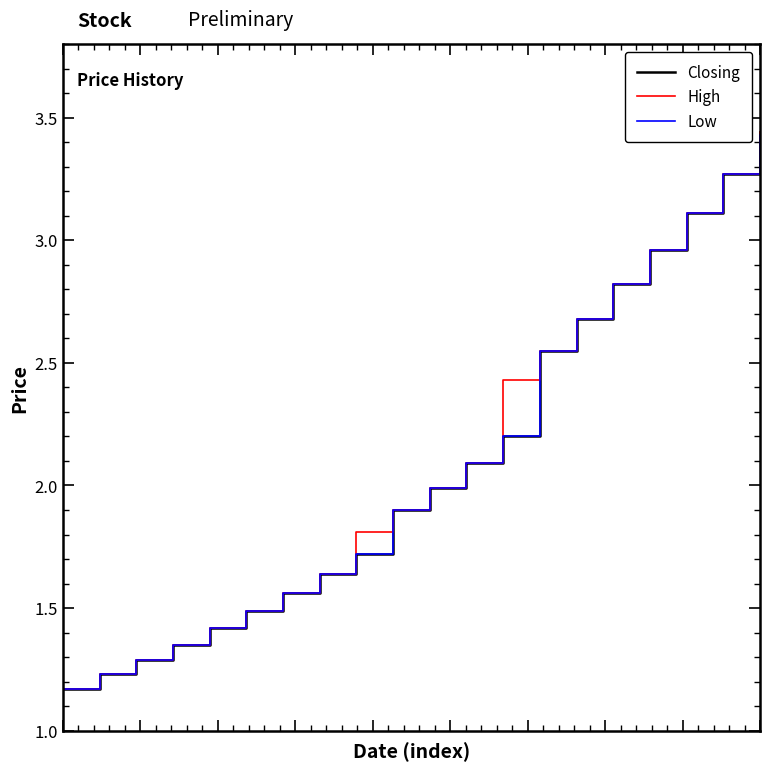

Reading left to right, what are all the values shown in this chart?

Closing: 0=1.2	1=1.2	2=1.3	3=1.4	4=1.4	5=1.5	6=1.6	7=1.6	8=1.7	9=1.9	10=2.0	11=2.1	12=2.2	13=2.5	14=2.7	15=2.8	16=3.0	17=3.1	18=3.3	19=3.4
High: 0=1.2	1=1.2	2=1.3	3=1.4	4=1.4	5=1.5	6=1.6	7=1.6	8=1.8	9=1.9	10=2.0	11=2.1	12=2.4	13=2.5	14=2.7	15=2.8	16=3.0	17=3.1	18=3.3	19=3.4
Low: 0=1.2	1=1.2	2=1.3	3=1.4	4=1.4	5=1.5	6=1.6	7=1.6	8=1.7	9=1.9	10=2.0	11=2.1	12=2.2	13=2.5	14=2.7	15=2.8	16=3.0	17=3.1	18=3.3	19=3.4